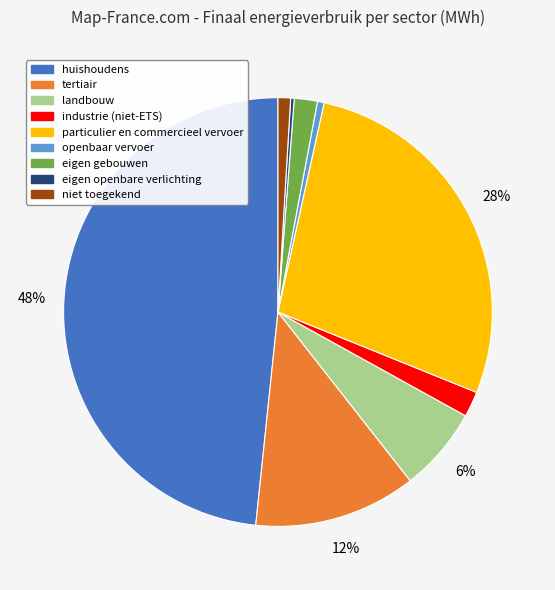

Do huishoudens and tertiair together represent more than half of the pie?

Yes